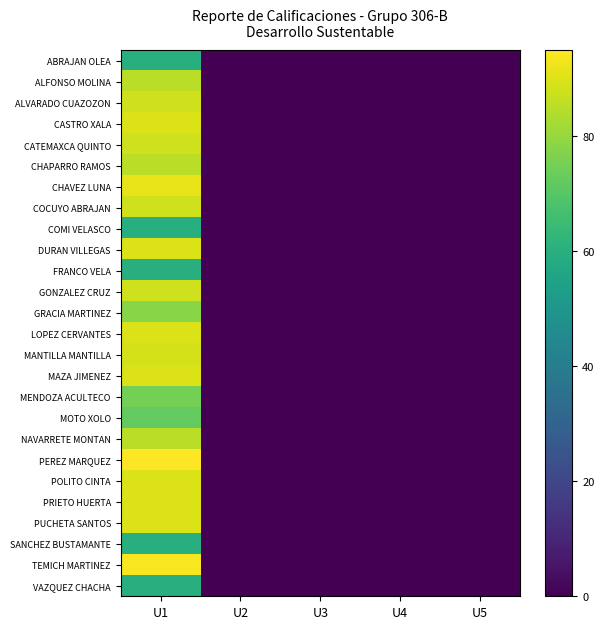

At which category does the chart reach its peak across all series?

U1